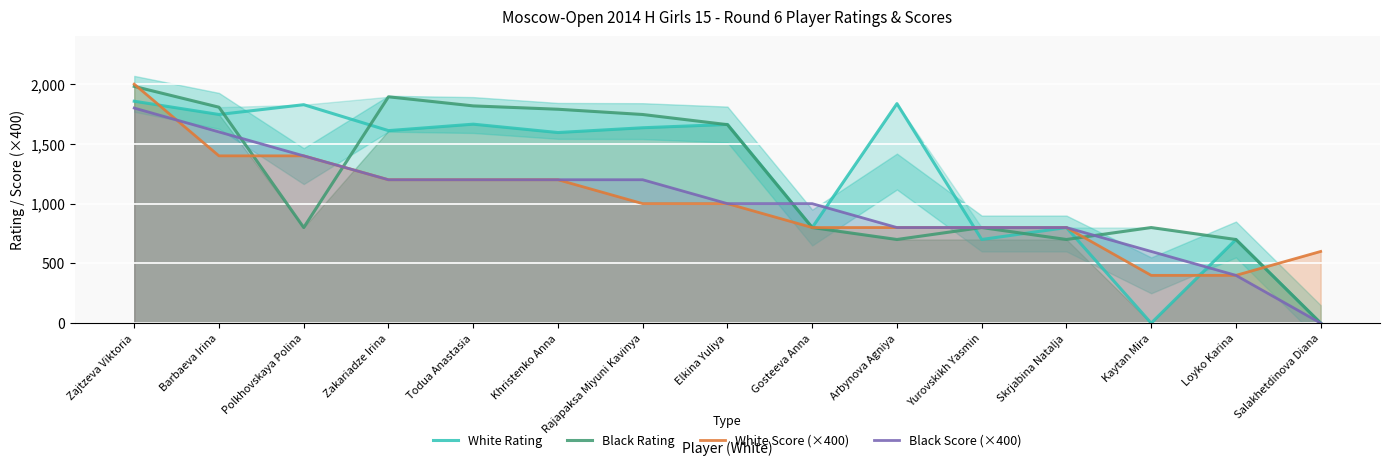

True or false: White Rating and White Score (×400) intersect in this chart.

True